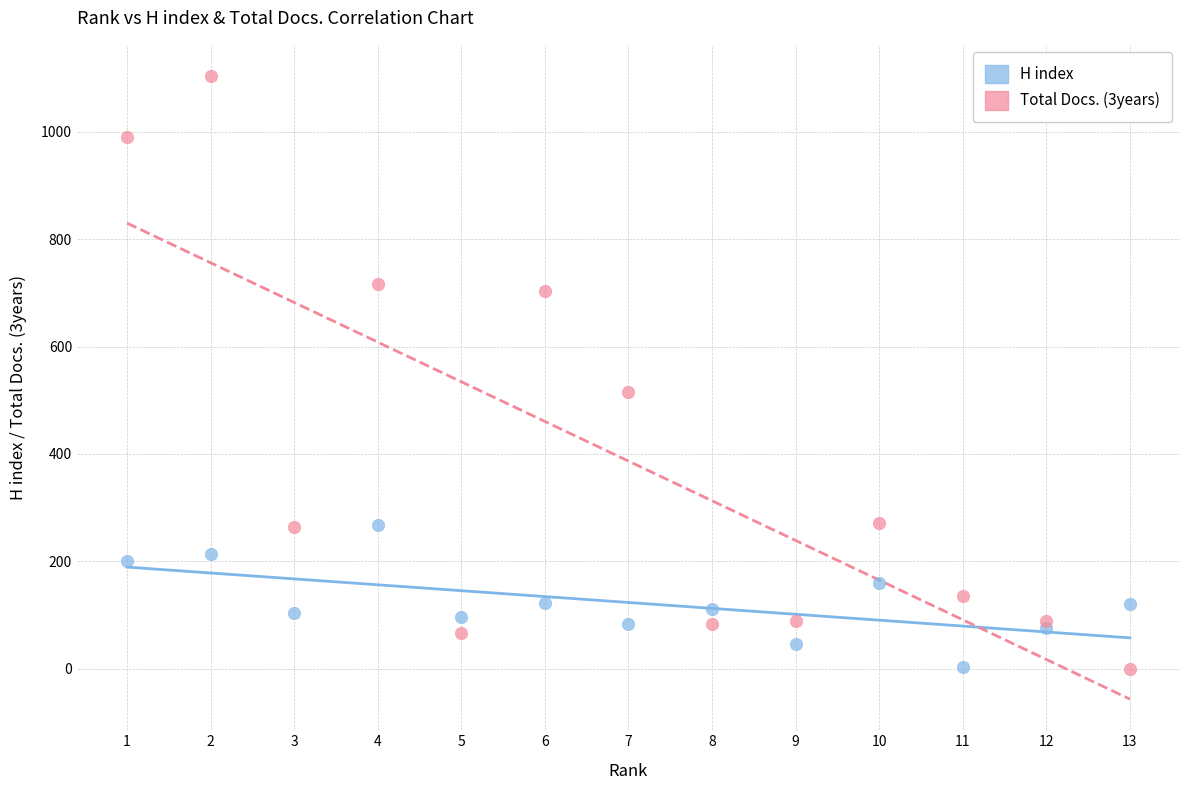

Which series has the widest spread of Y values?

Total Docs. (3years)